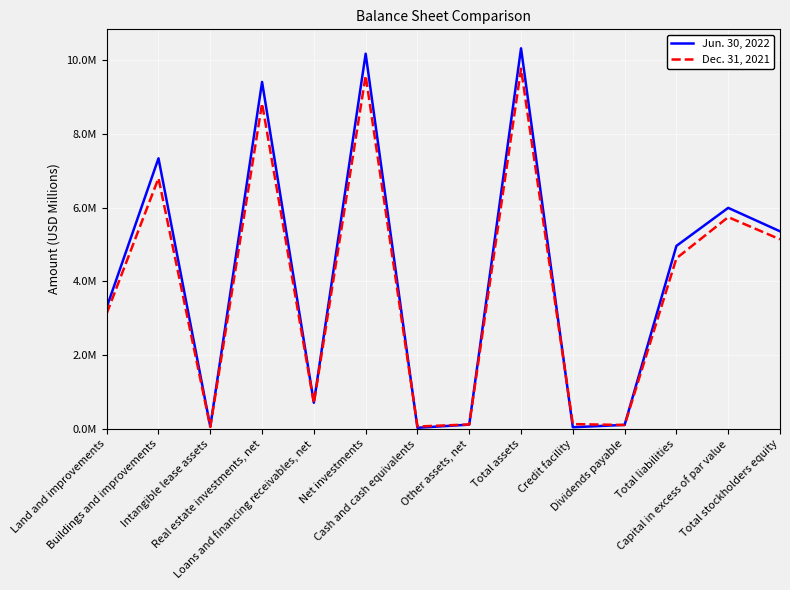

What is the difference between the Dec. 31, 2021 values at Total assets and Cash and cash equivalents?

9.7